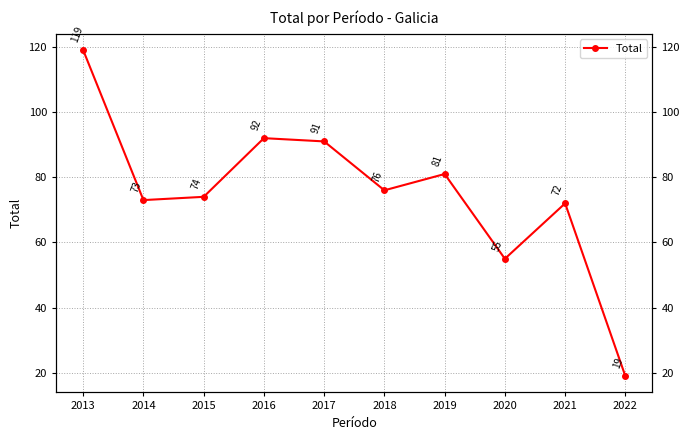

Between 2014 and 2013, which is larger?

2013